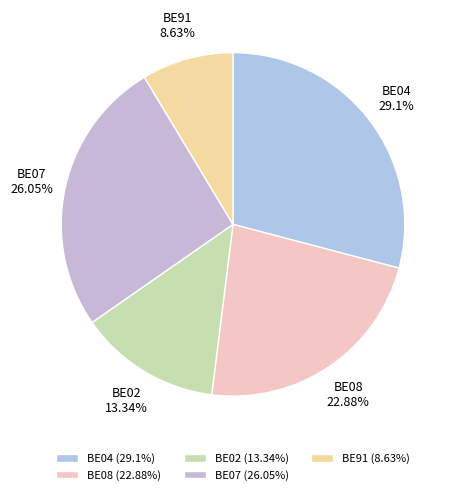

Rank the categories by value from lowest to highest.

BE91, BE02, BE08, BE07, BE04